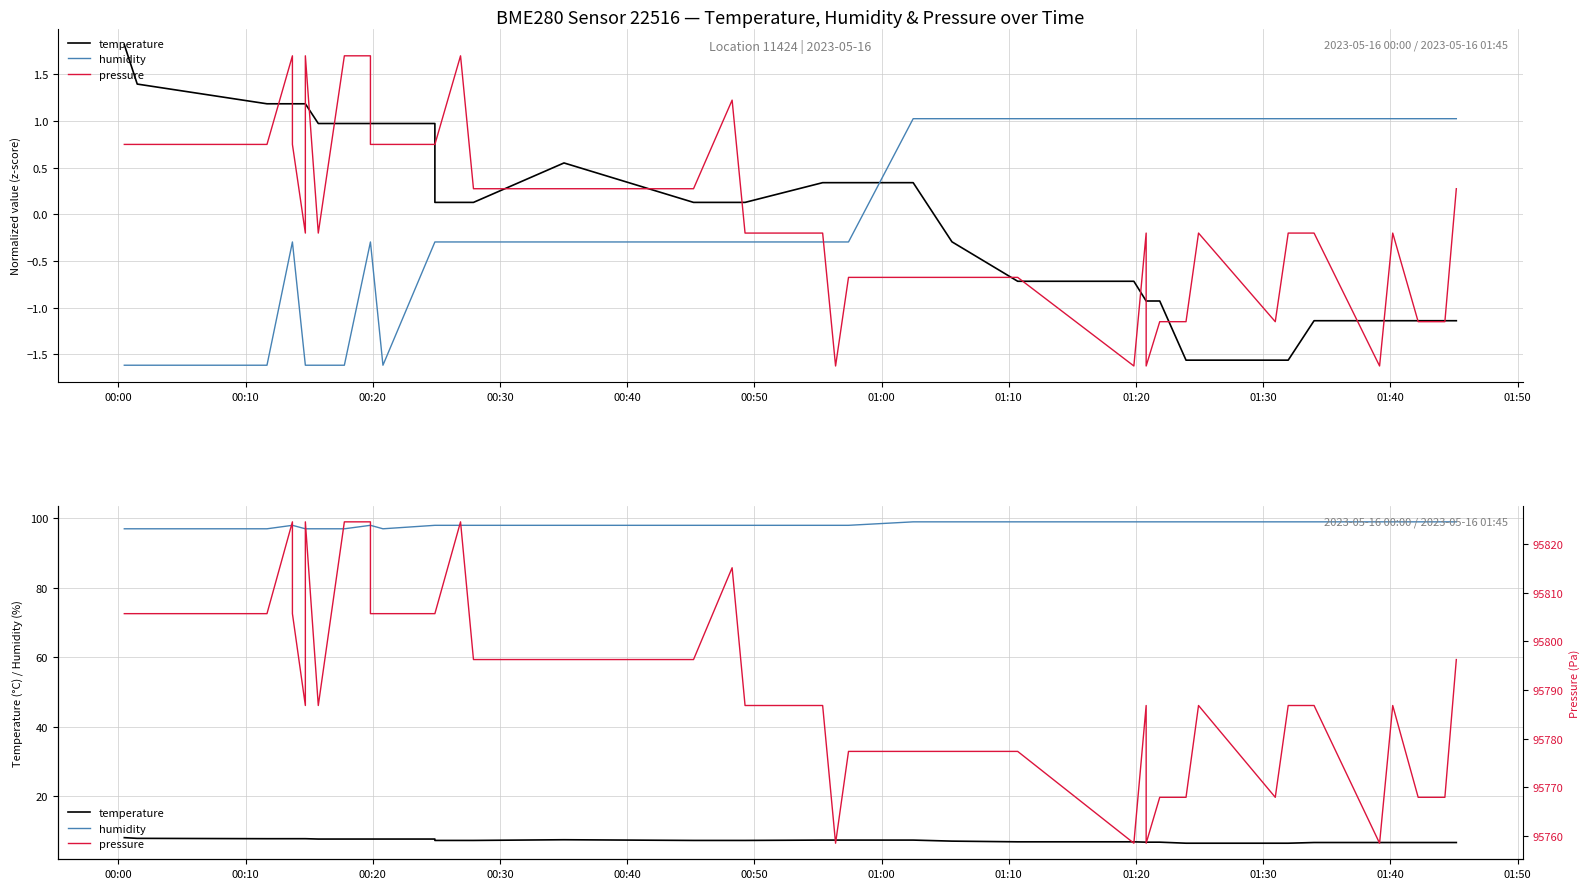

Is the value of pressure at 00:10 greater than the value of humidity at 35?

Yes